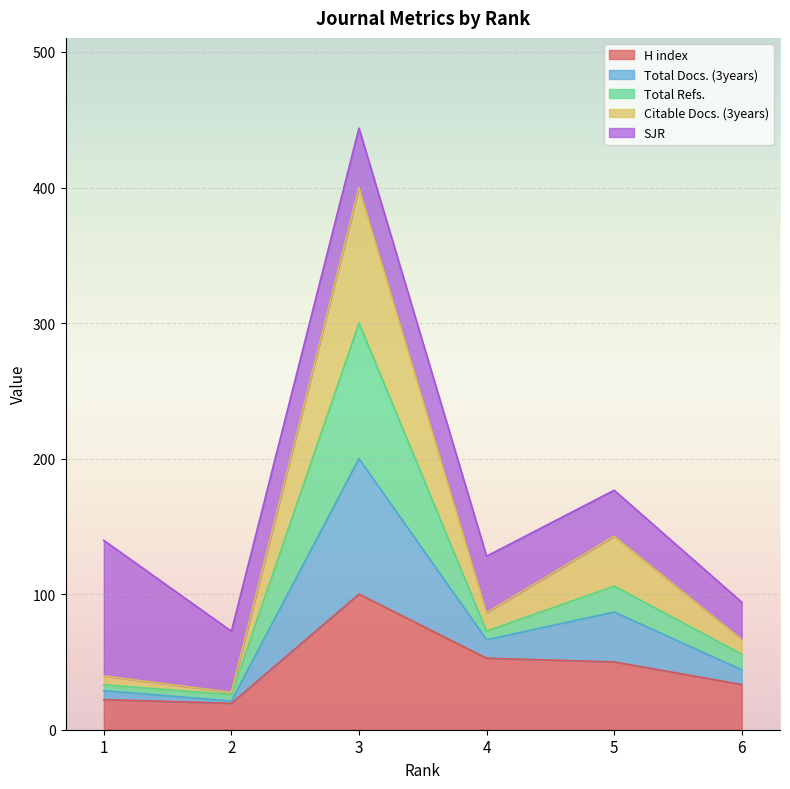

Is it true that Total Refs. equals 55.5 at 1?

False